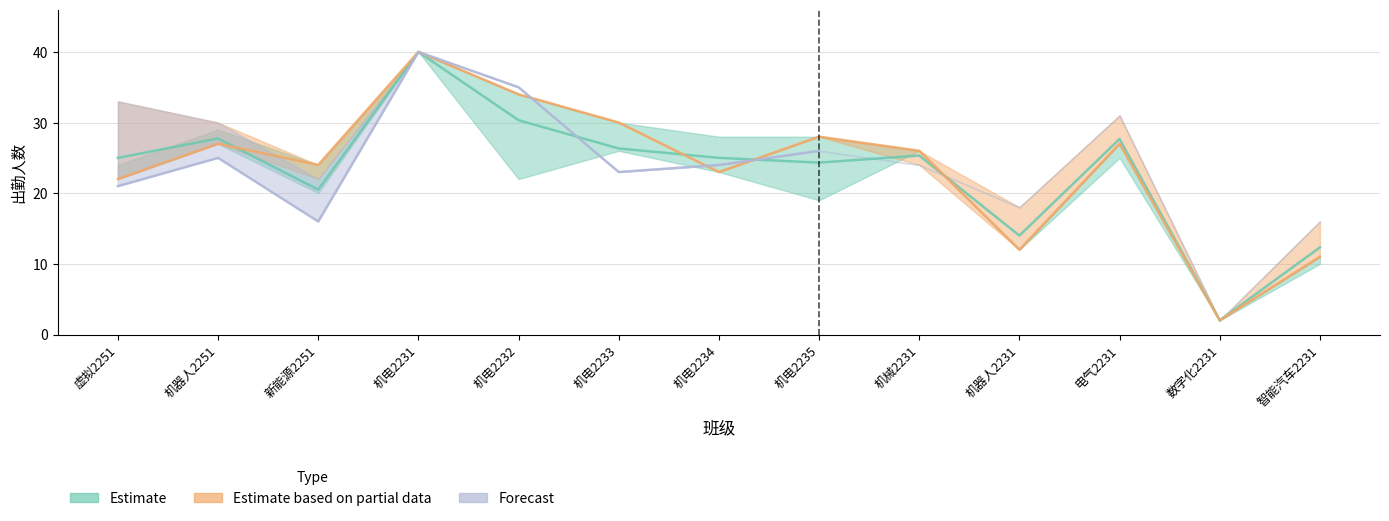

Where is the first local minimum?

新能源2251